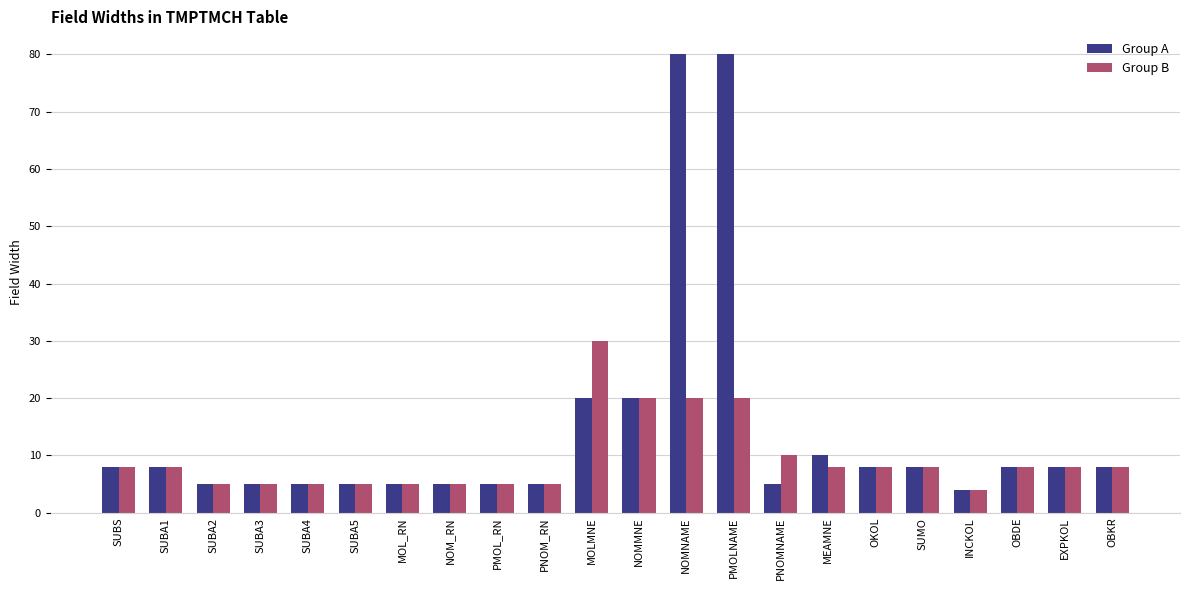

Rank the series by their average value, from highest to lowest.

Group A, Group B